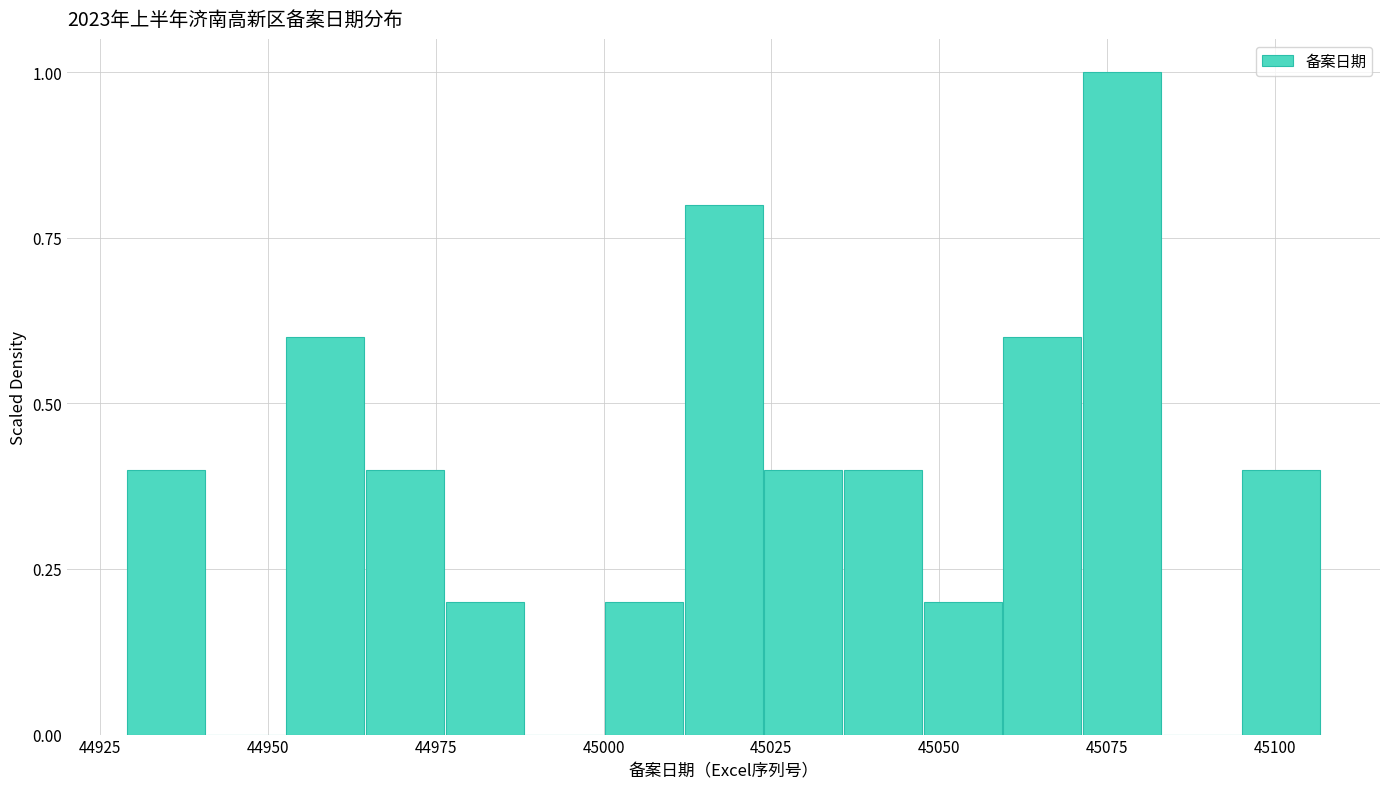

Around what value on the x-axis is the tallest bar? Give the approximate position of its centre, as read against the axis.

45075